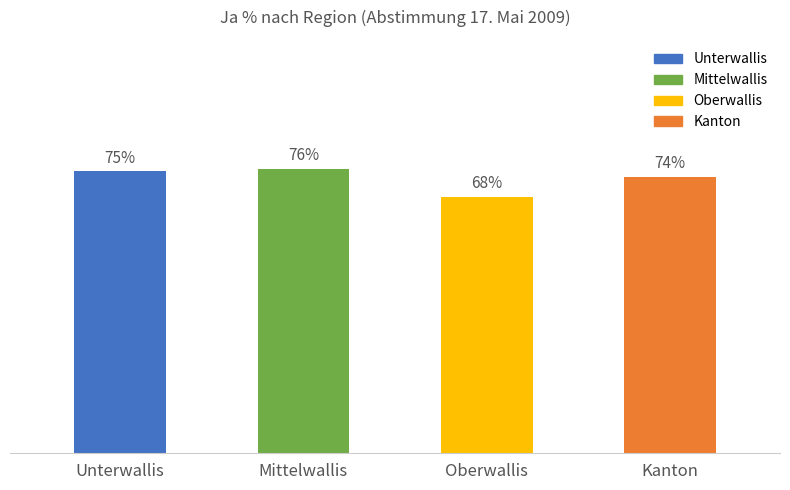

Rank the categories by value from lowest to highest.

Oberwallis, Kanton, Unterwallis, Mittelwallis